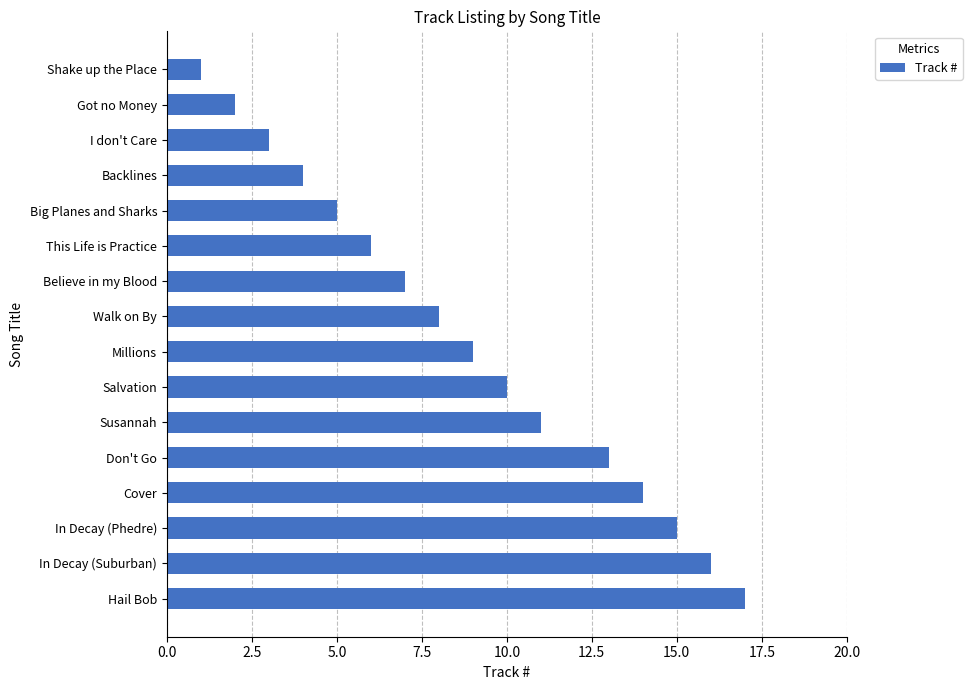

Reading bottom to top, list all the values displayed in this chart.

17	16	15	14	13	11	10	9	8	7	6	5	4	3	2	1